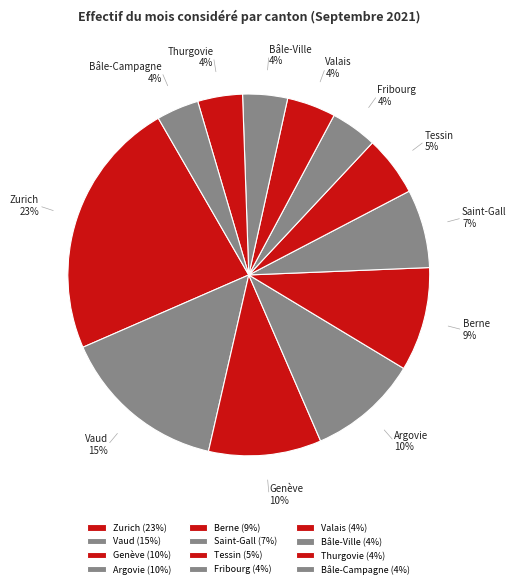

Combined, do Berne and Tessin account for over 50%?

No